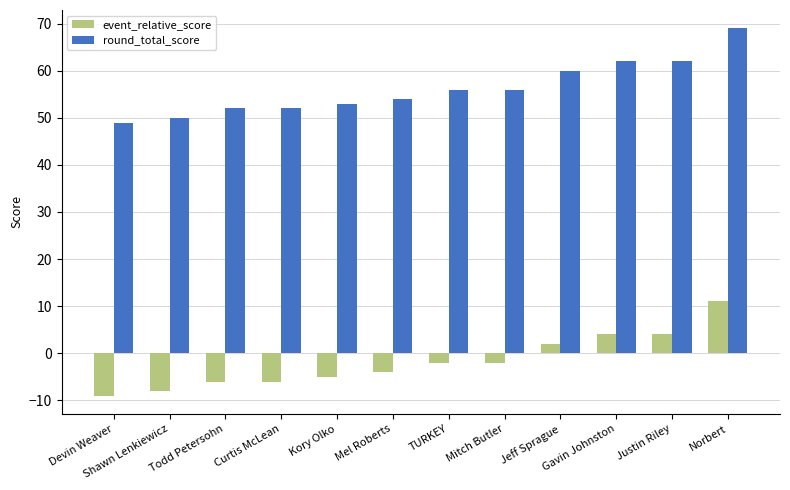

What is the average value of the event_relative_score series?

-2